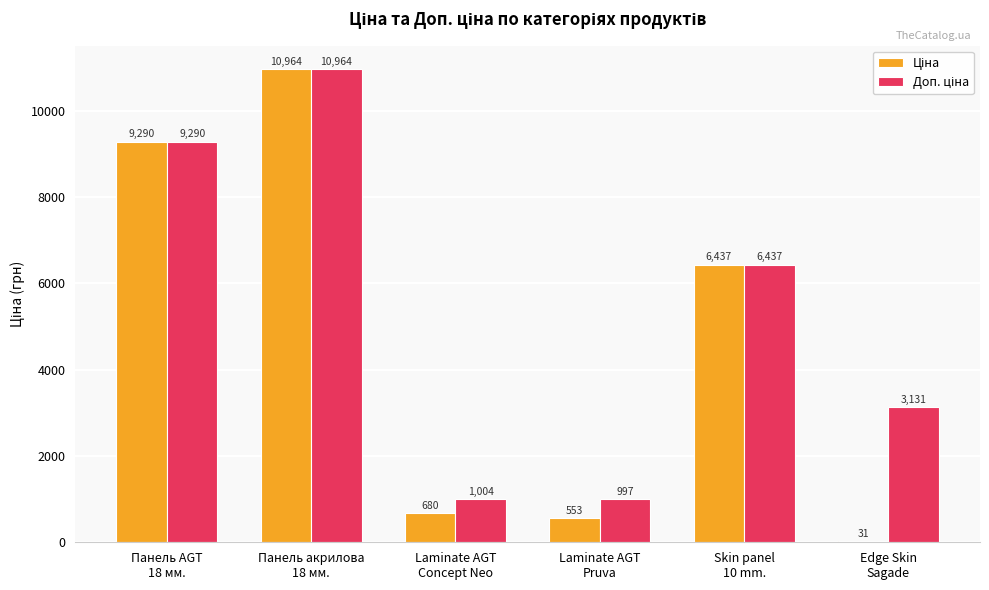

What is the greatest value displayed?

10964.4